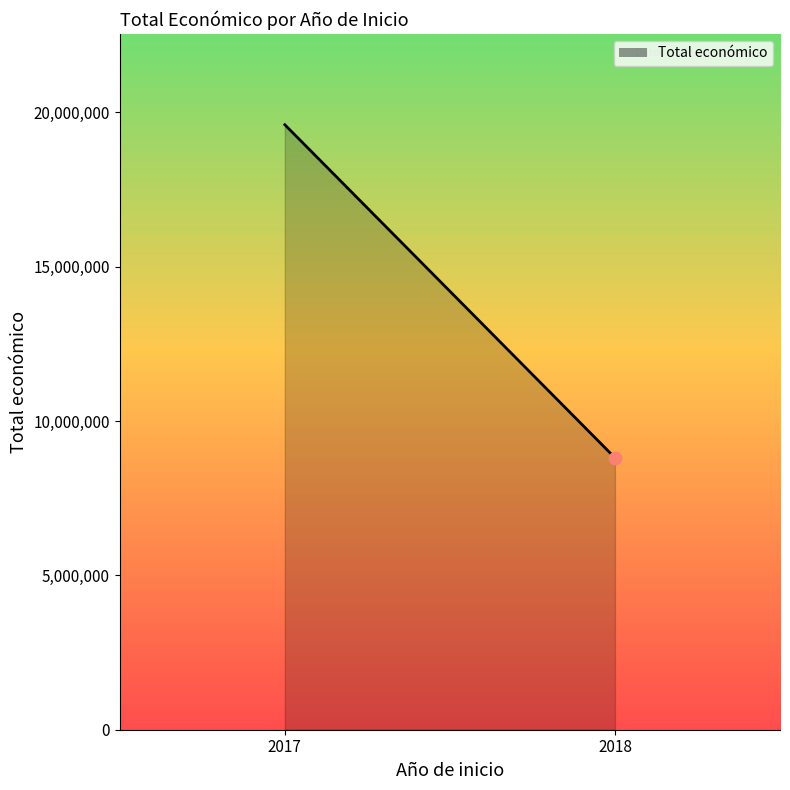

Which has a higher value, 2018 or 2017?

2017